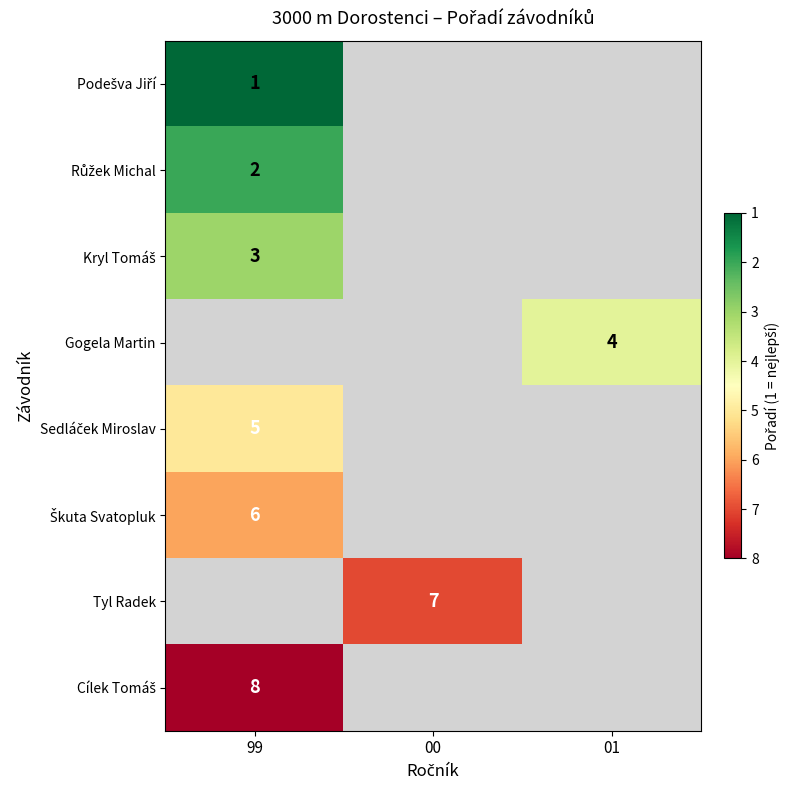

The Gogela Martin series shows 5 at 01. True or false?

False